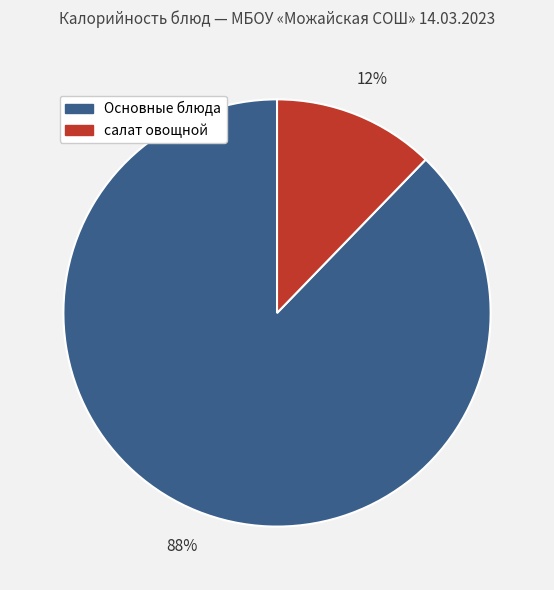

Rank the categories by value from highest to lowest.

Основные блюда, салат овощной